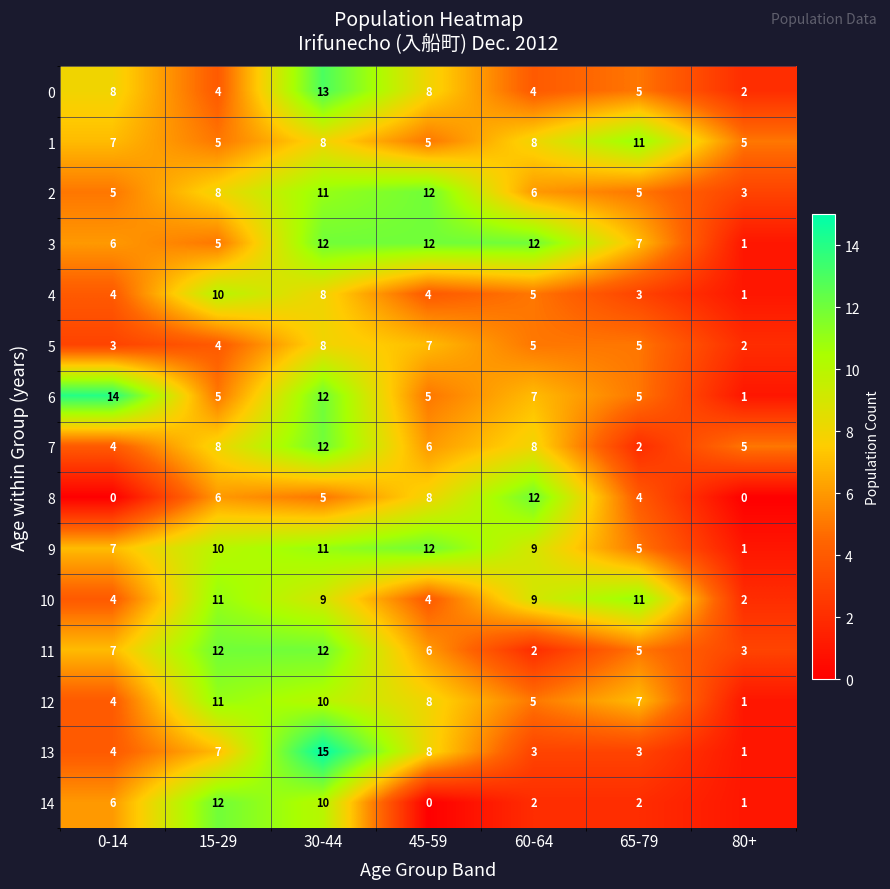

Count the number of data series in this chart.

15